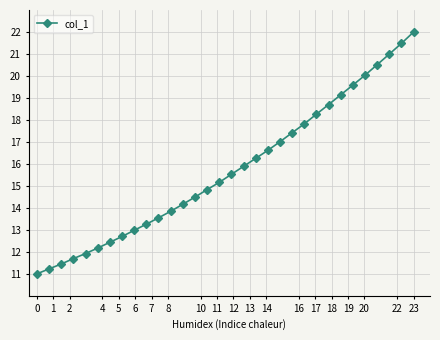

What is the sum of all values?

504.2